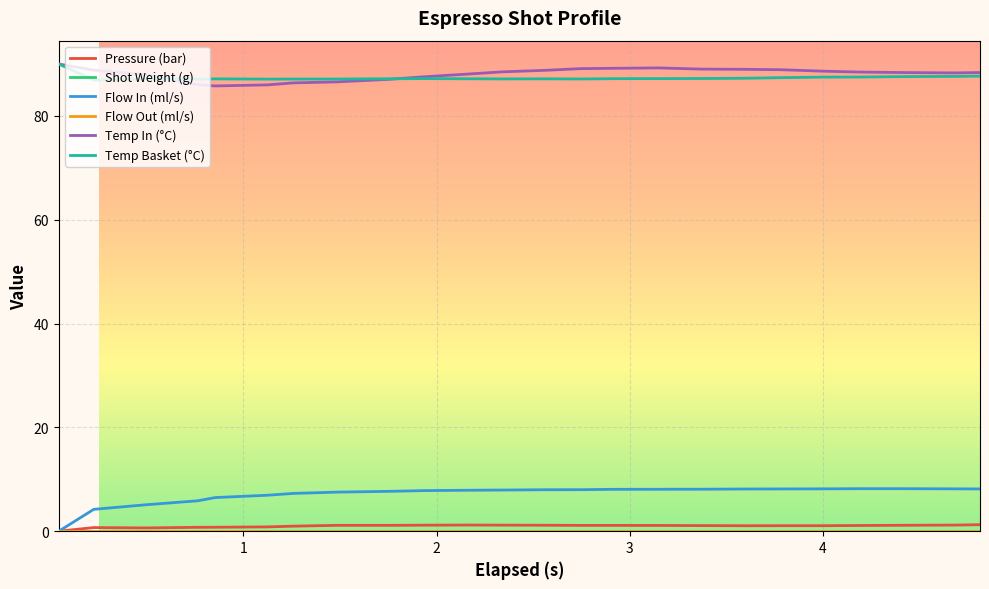

Is this an area chart (filled region under the line)?

No